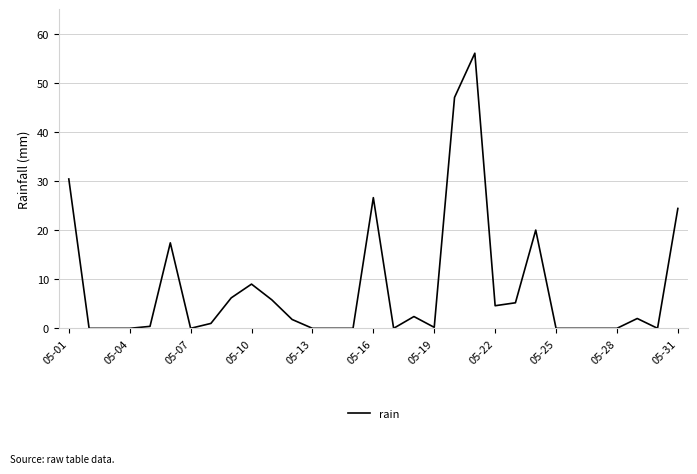

What is the difference between the maximum and second lowest values?

56.0